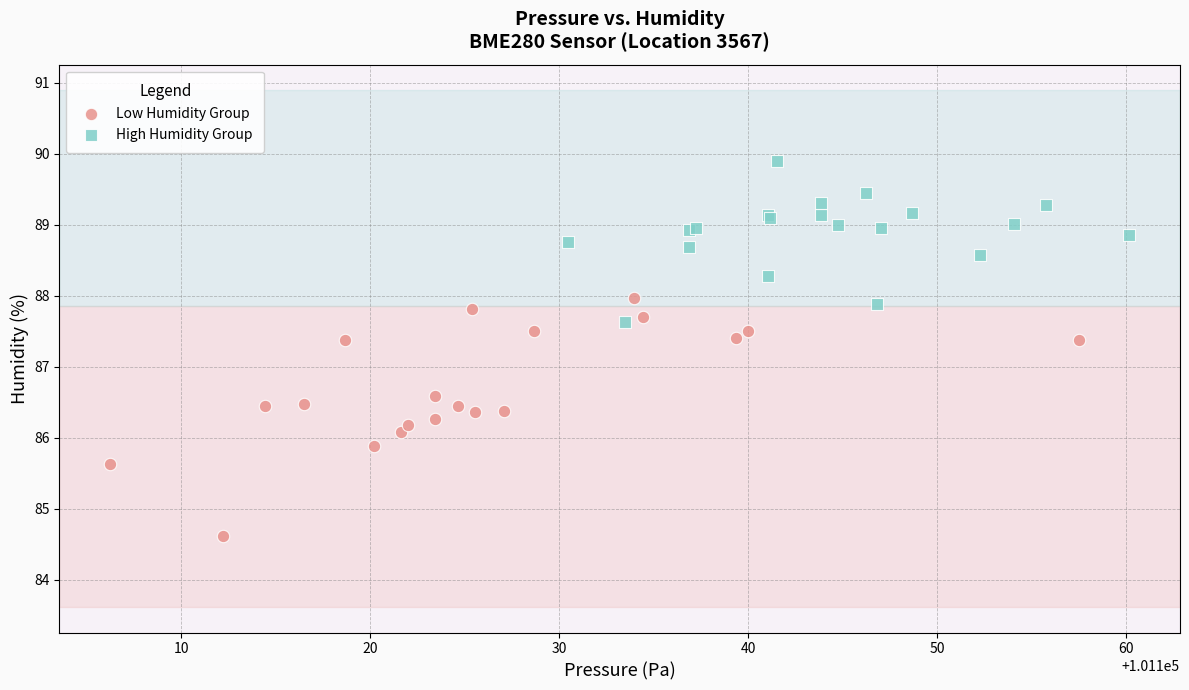

Which series has the widest spread of Y values?

Low Humidity Group